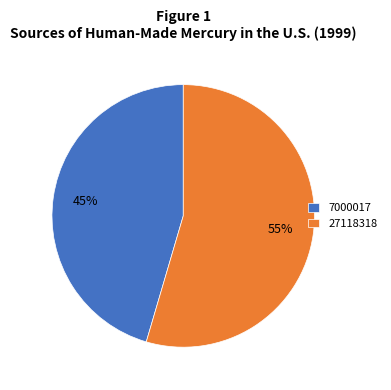

Which has a higher value, 27118318 or 7000017?

27118318